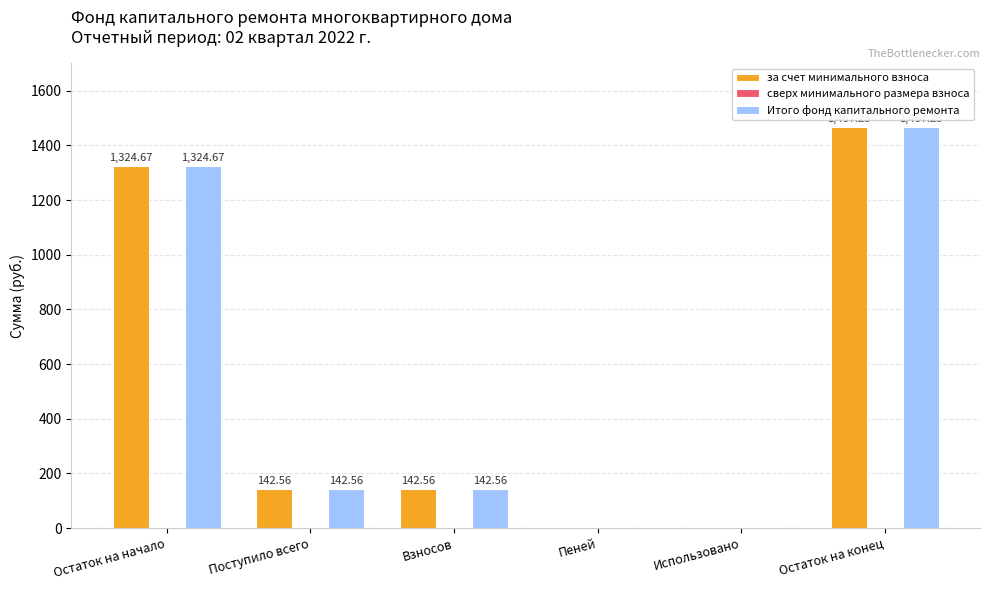

At which category is the sum across all series the highest?

Остаток на конец